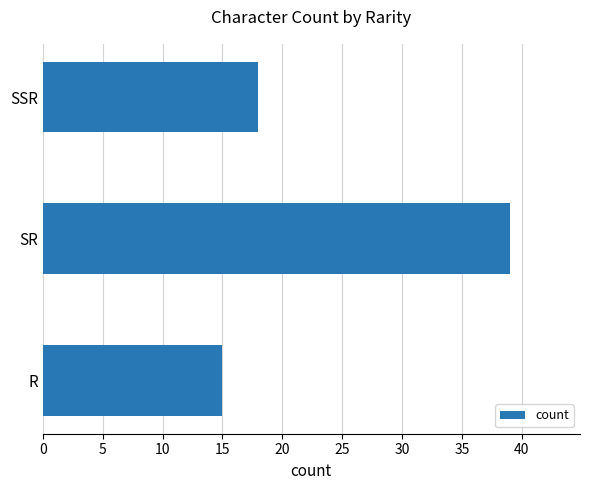

Is it true that the value at R is 15?

True